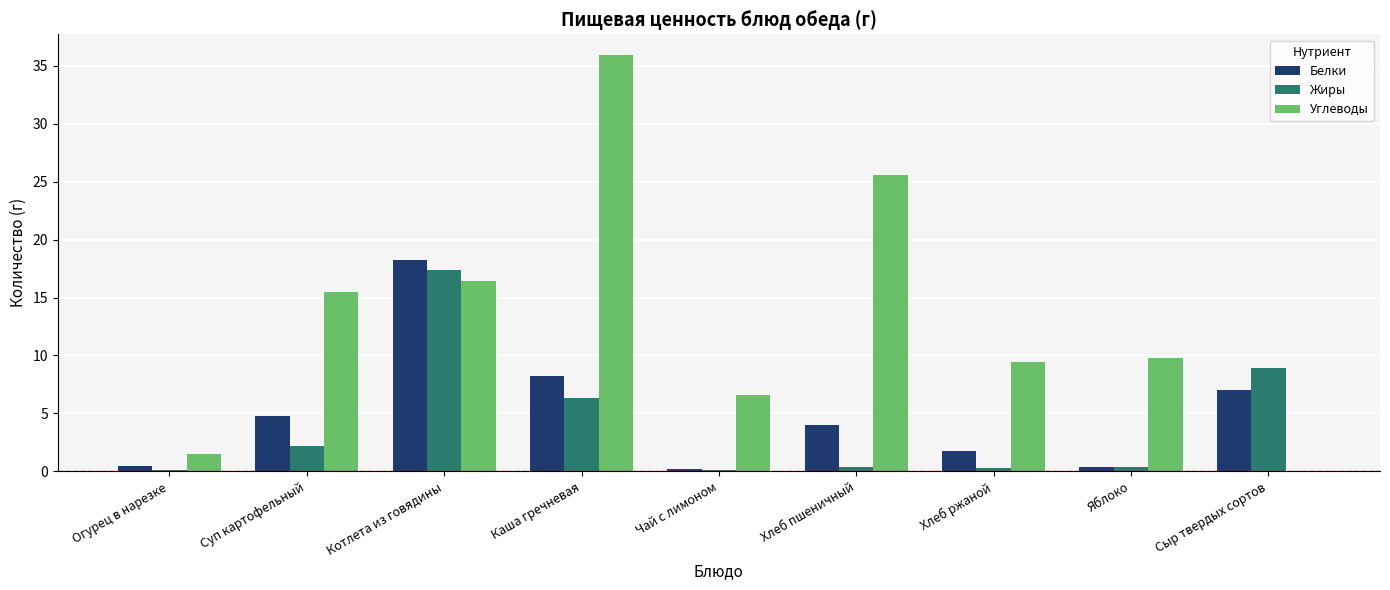

The Белки series shows 7.0 at Сыр твердых сортов. True or false?

True